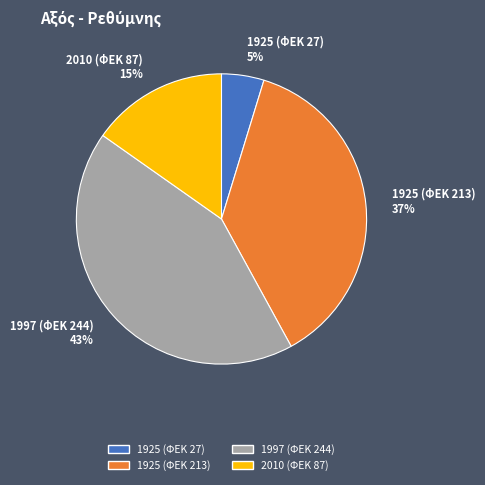

To the nearest percent, what is the average slice percentage?

25%